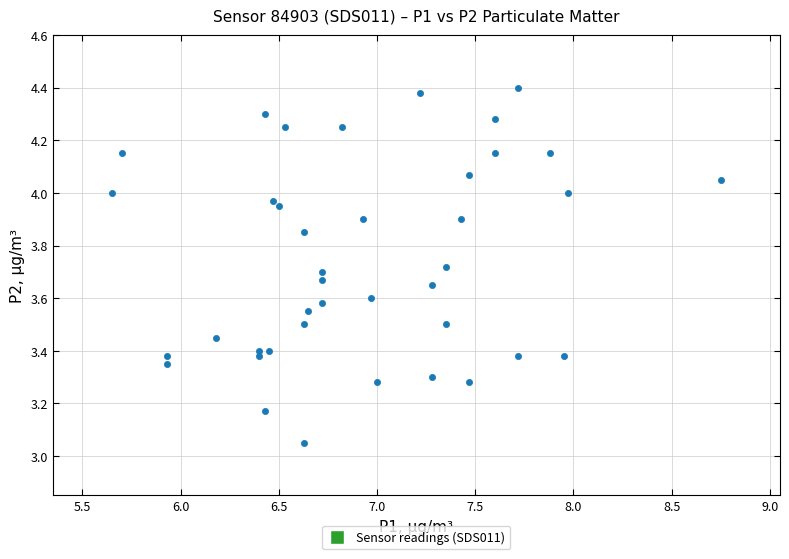

How many points are shown in the scatter plot?

40